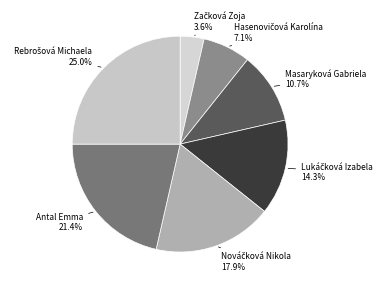

Count the number of slices in the pie.

7